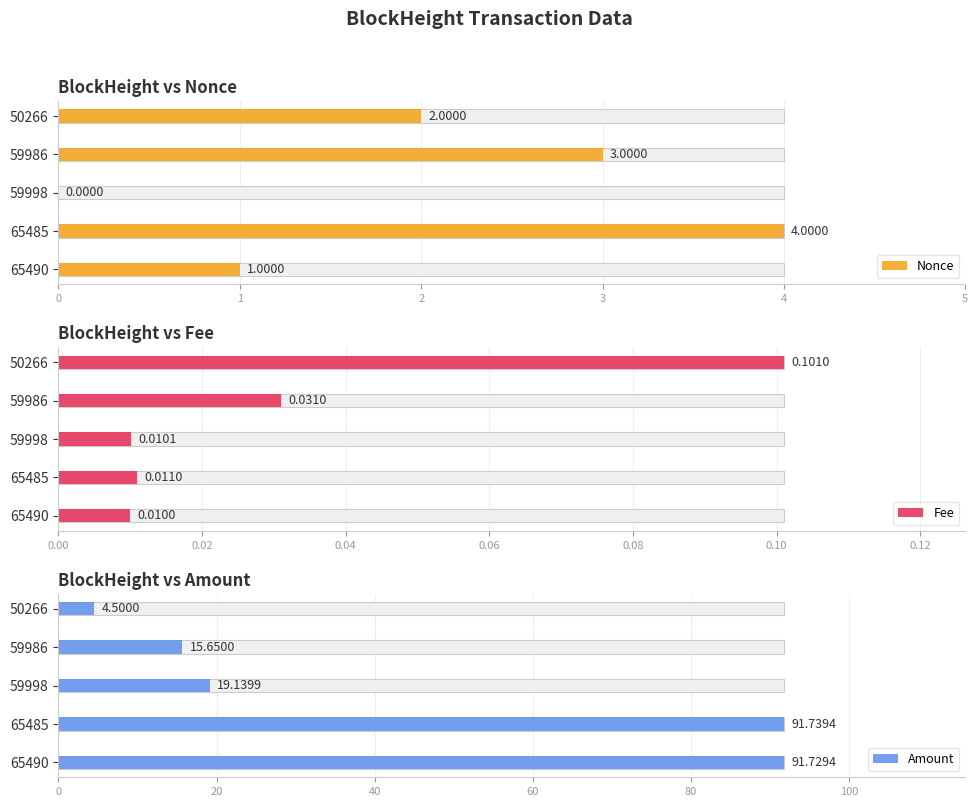

List the series in order of their peak value, highest first.

Amount, Nonce, Fee